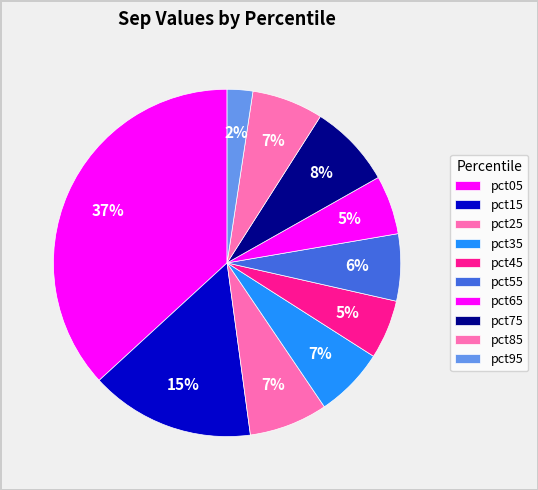

How many segments does this pie chart have?

10